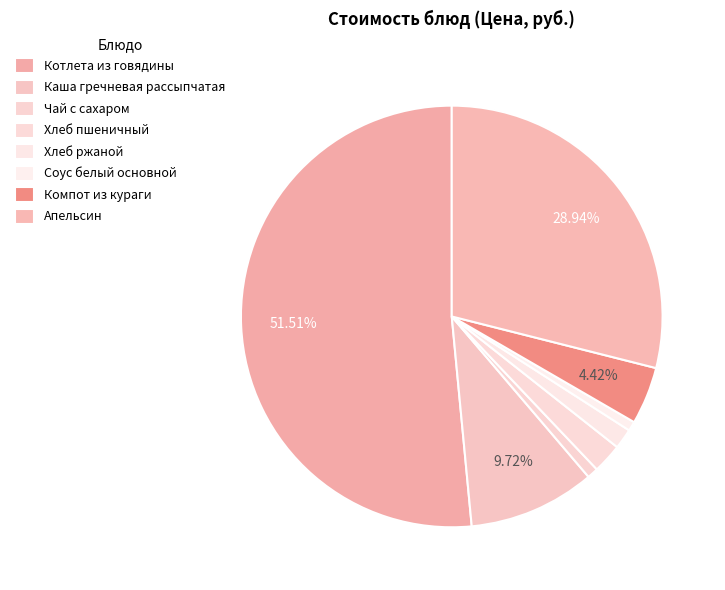

What is the ratio of the value at Чай с сахаром to the value at Хлеб пшеничный?

0.4